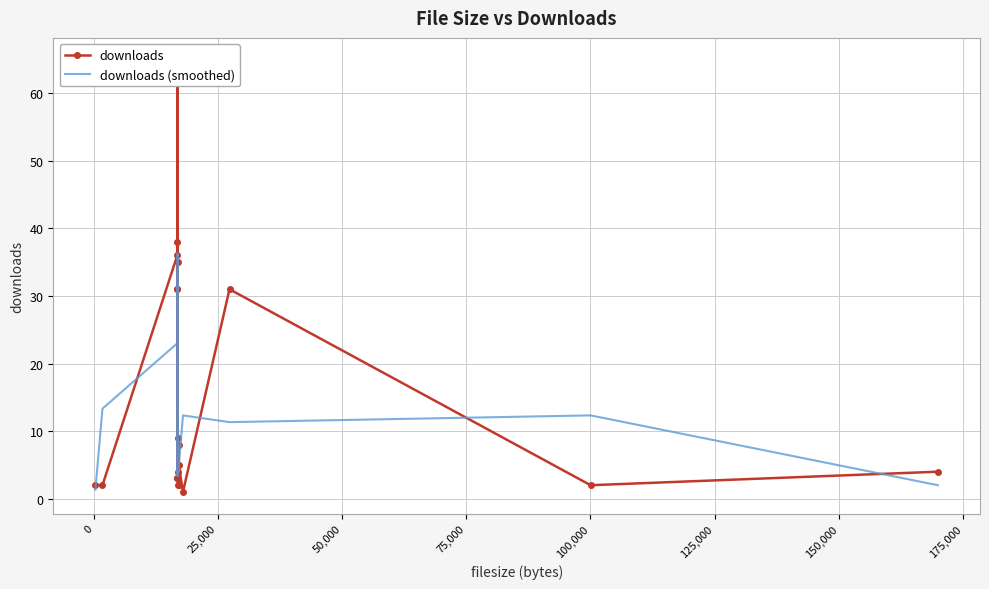

What is the lowest value of the downloads series?

1.0